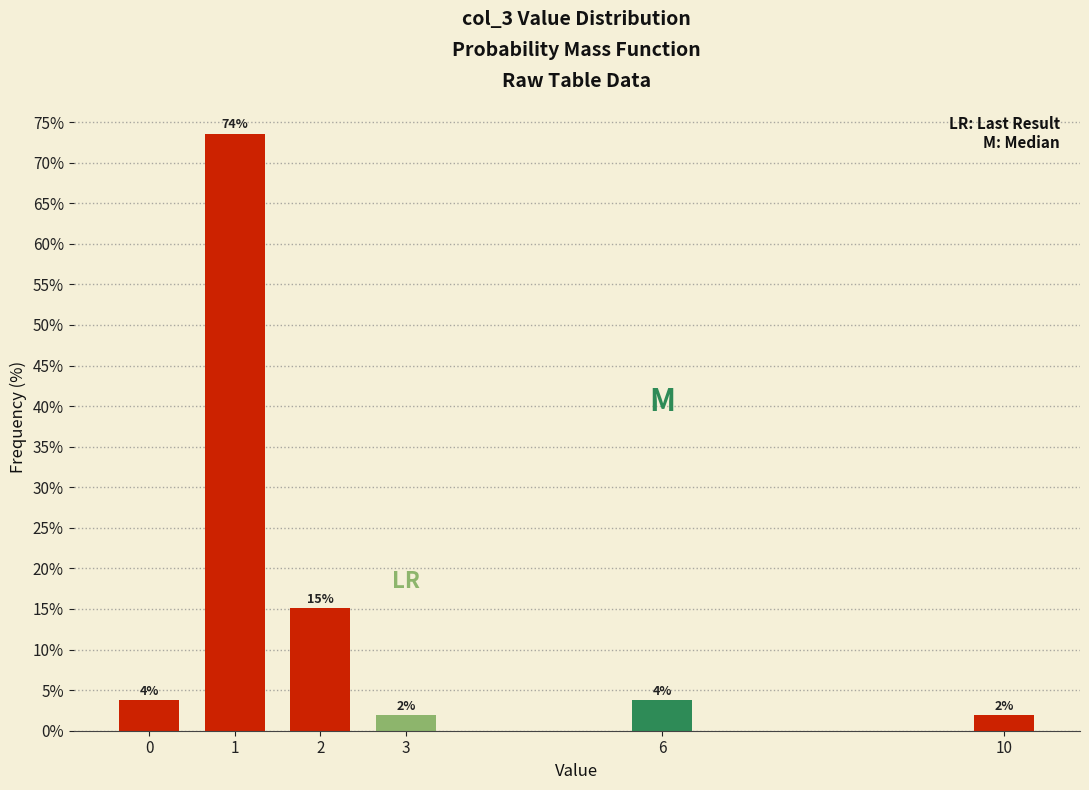

How many bars are there in total?

6